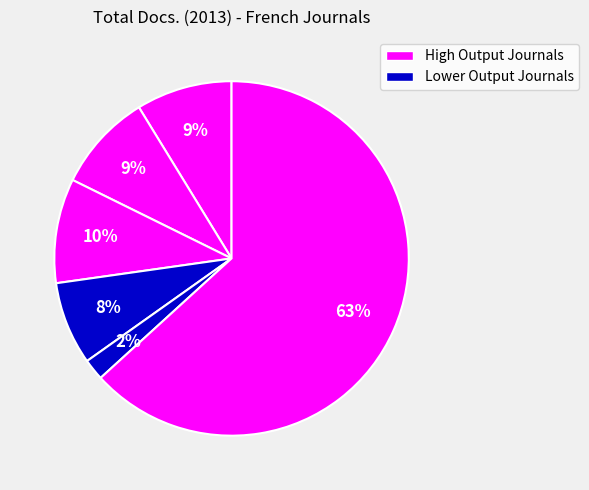

Count the number of slices in the pie.

6